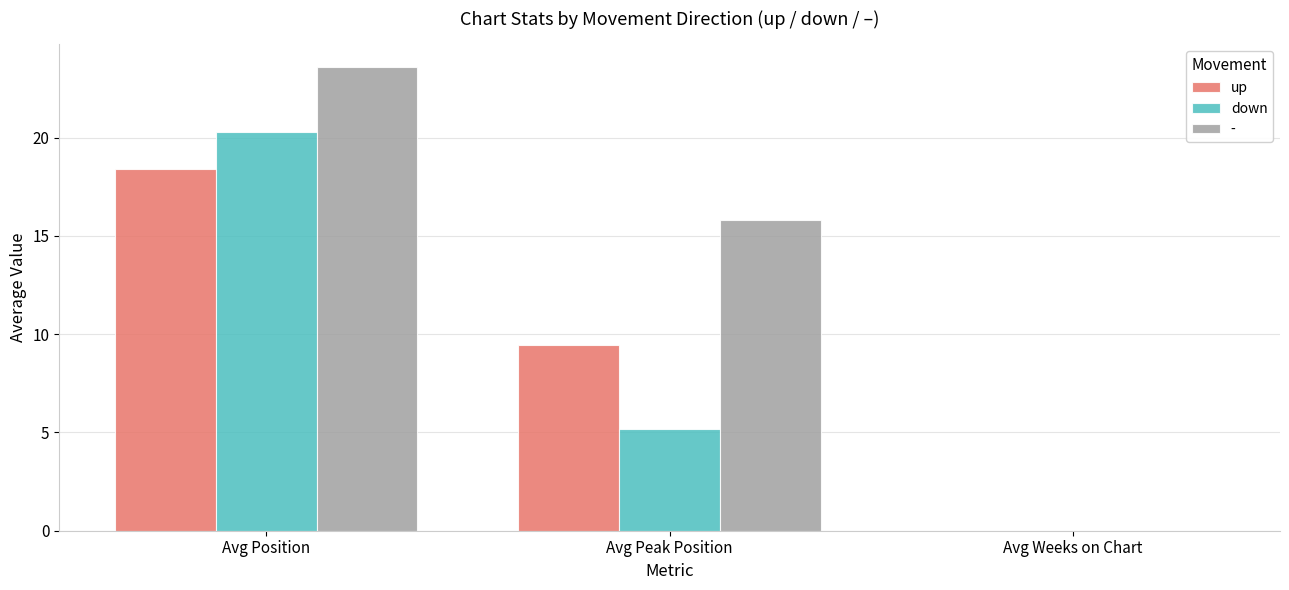

The value of up at Avg Peak Position is 14.9. True or false?

False